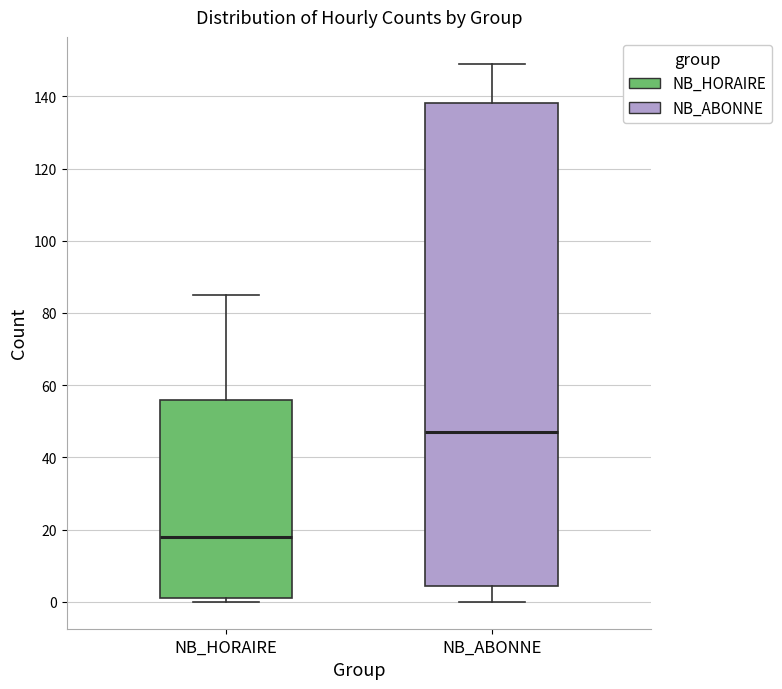

Comparing the boxes themselves (not the whiskers), which one is the tallest?

NB_ABONNE